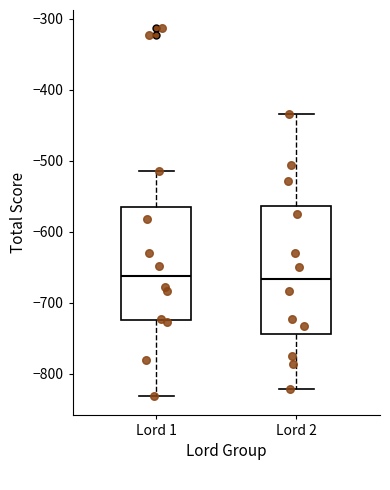

Reading left to right, transcribe this box plot: for each box, give where its median line is, the range the box spans, and where its two whiskers end, as read against the y-axis. The values are not printed on the chart, so give them approximately, as read against the axis.

Lord 1: median -660, box -720 to -570, whiskers -830 to -510
Lord 2: median -670, box -740 to -560, whiskers -820 to -430